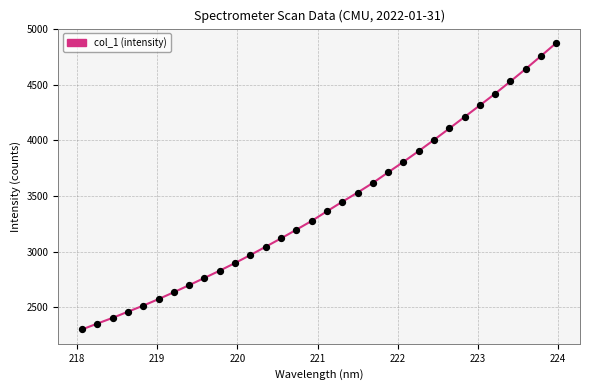

What is the range of X values (max minus min)?

5.9